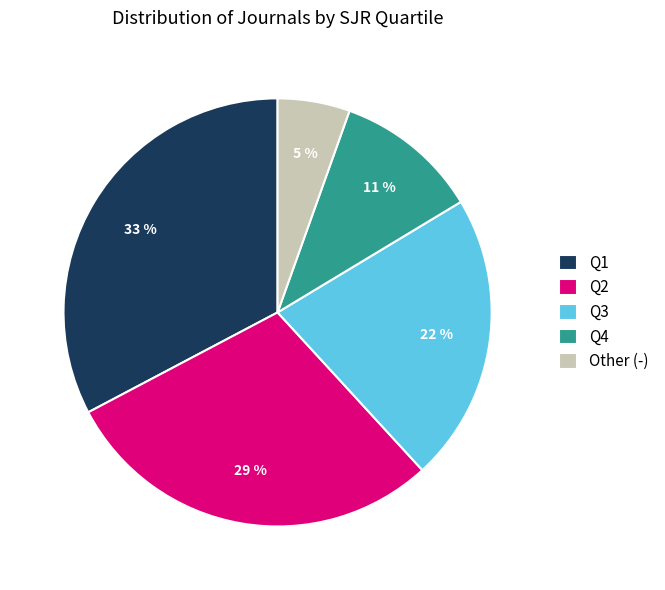

To the nearest percent, what portion does Q2 represent?

29%